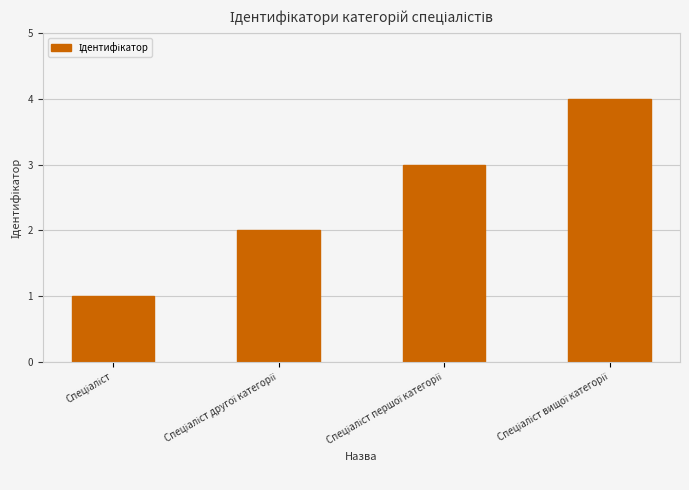

What is the greatest value displayed?

4